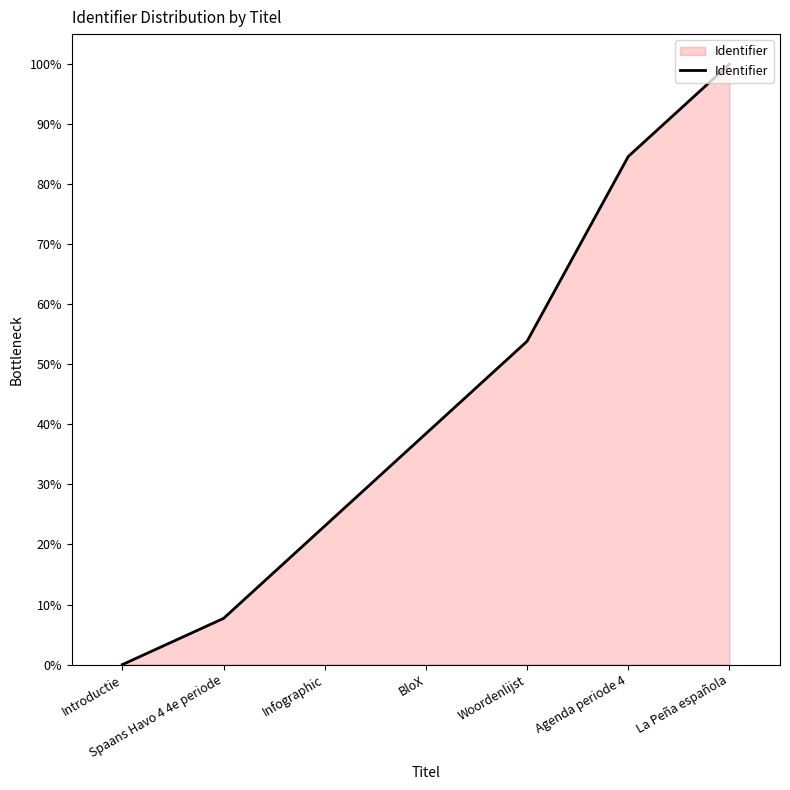

Count the number of data series in this chart.

1